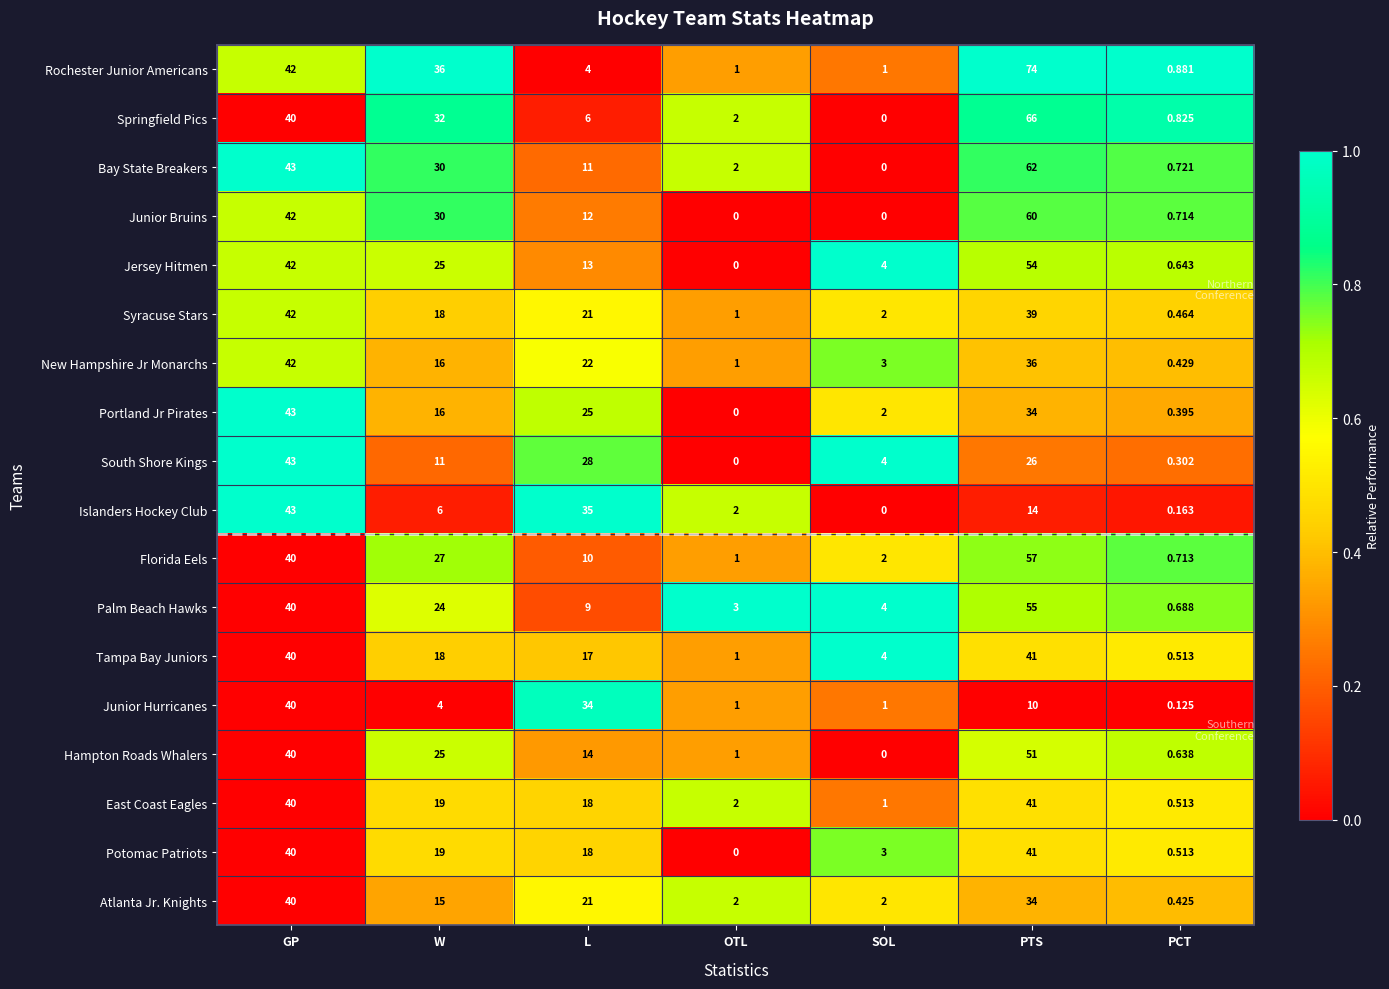

Which series has the widest spread of values?

Rochester Junior Americans